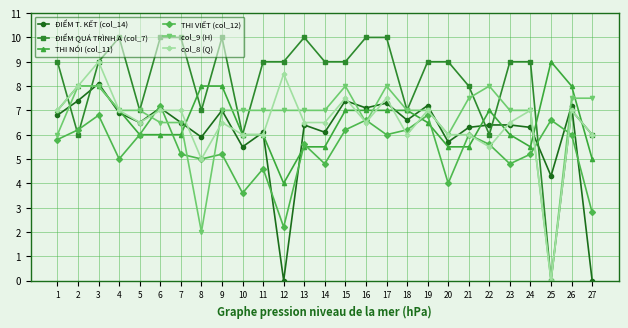

Reading left to right, what are all the values shown in this chart?

ĐIỂM T. KẾT (col_14): 1=6.8	2=7.4	3=8.1	4=6.9	5=6.5	6=7.1	7=6.5	8=5.9	9=7.0	10=5.5	11=6.1	12=0.0	13=6.4	14=6.1	15=7.4	16=7.1	17=7.3	18=6.6	19=7.2	20=5.7	21=6.3	22=6.4	23=6.4	24=6.3	25=4.3	26=7.2	27=0.0
ĐIỂM QUÁ TRÌNH A (col_7): 1=9.0	2=6.0	3=9.0	4=10.0	5=7.0	6=10.0	7=10.0	8=7.0	9=10.0	10=6.0	11=9.0	12=9.0	13=10.0	14=9.0	15=9.0	16=10.0	17=10.0	18=7.0	19=9.0	20=9.0	21=8.0	22=6.0	23=9.0	24=9.0	25=0.0	26=7.0	27=6.0
THI NÓI (col_11): 1=7.0	2=8.0	3=8.0	4=7.0	5=6.0	6=6.0	7=6.0	8=8.0	9=8.0	10=6.0	11=6.0	12=4.0	13=5.5	14=5.5	15=7.0	16=7.0	17=7.0	18=7.0	19=6.5	20=5.5	21=5.5	22=7.0	23=6.0	24=5.5	25=9.0	26=8.0	27=5.0
THI VIẾT (col_12): 1=5.8	2=6.2	3=6.8	4=5.0	5=6.0	6=7.2	7=5.2	8=5.0	9=5.2	10=3.6	11=4.6	12=2.2	13=5.6	14=4.8	15=6.2	16=6.6	17=6.0	18=6.2	19=6.8	20=4.0	21=6.0	22=5.6	23=4.8	24=5.2	25=6.6	26=6.0	27=2.8
col_9 (H): 1=6.0	2=8.0	3=8.0	4=7.0	5=7.0	6=6.5	7=6.5	8=2.0	9=7.0	10=7.0	11=7.0	12=7.0	13=7.0	14=7.0	15=8.0	16=6.5	17=8.0	18=7.0	19=7.0	20=6.0	21=7.5	22=8.0	23=7.0	24=7.0	25=0.0	26=7.5	27=7.5
col_8 (Q): 1=7.0	2=8.0	3=9.0	4=7.0	5=6.5	6=7.0	7=7.0	8=5.0	9=6.5	10=6.0	11=6.0	12=8.5	13=6.5	14=6.5	15=7.5	16=6.5	17=7.5	18=6.0	19=7.0	20=6.0	21=6.0	22=5.5	23=6.5	24=7.0	25=0.0	26=7.0	27=6.0